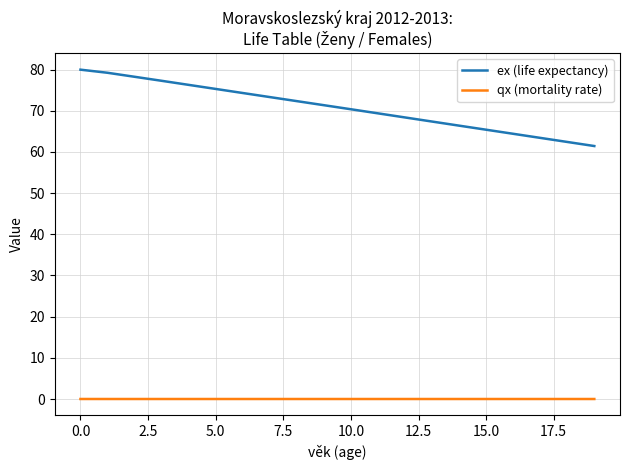

What is the difference between the maximum and minimum values in the ex (life expectancy) series?

18.5